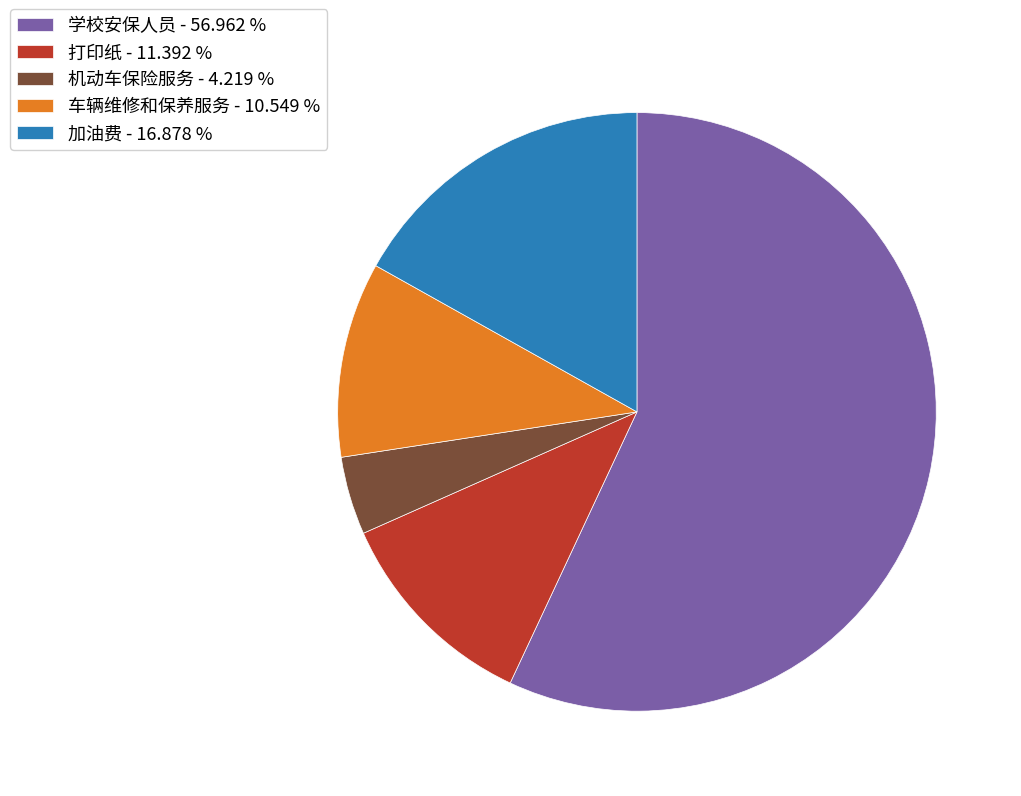

Which slice is the smallest?

机动车保险服务